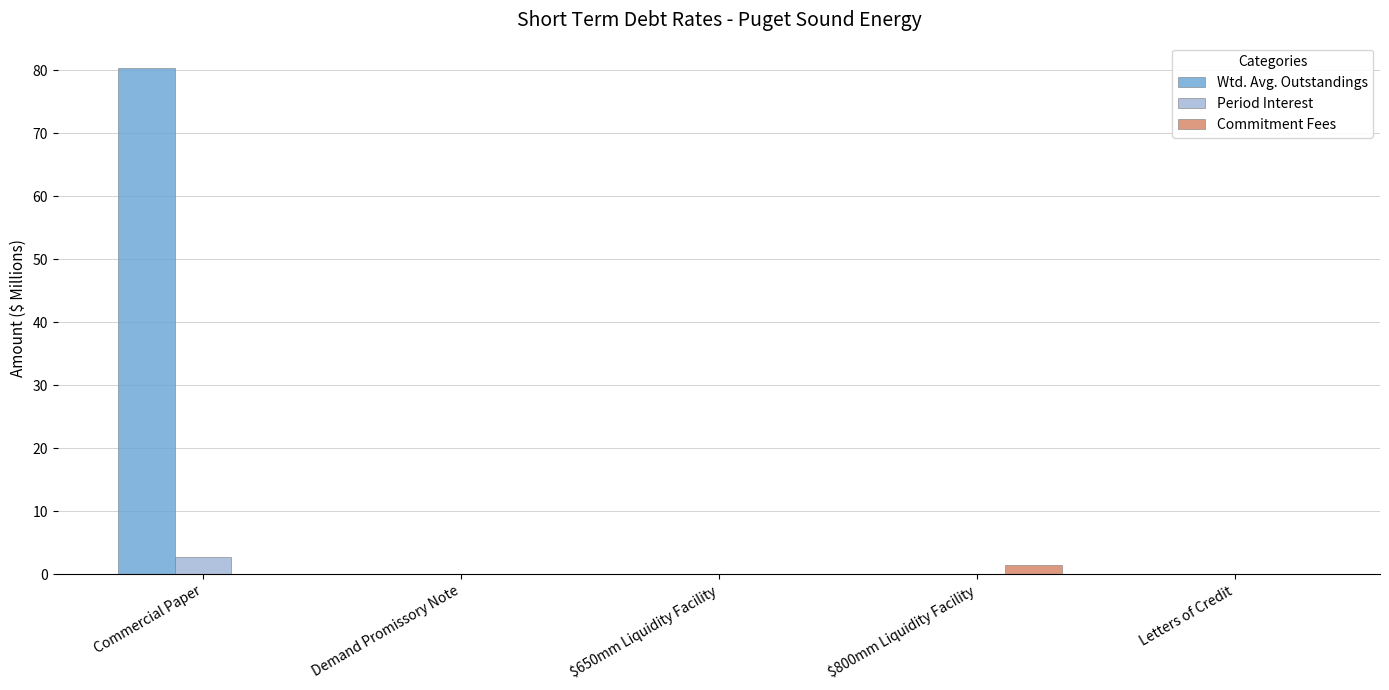

The value of Commitment Fees at Demand Promissory Note is 0.0. True or false?

True